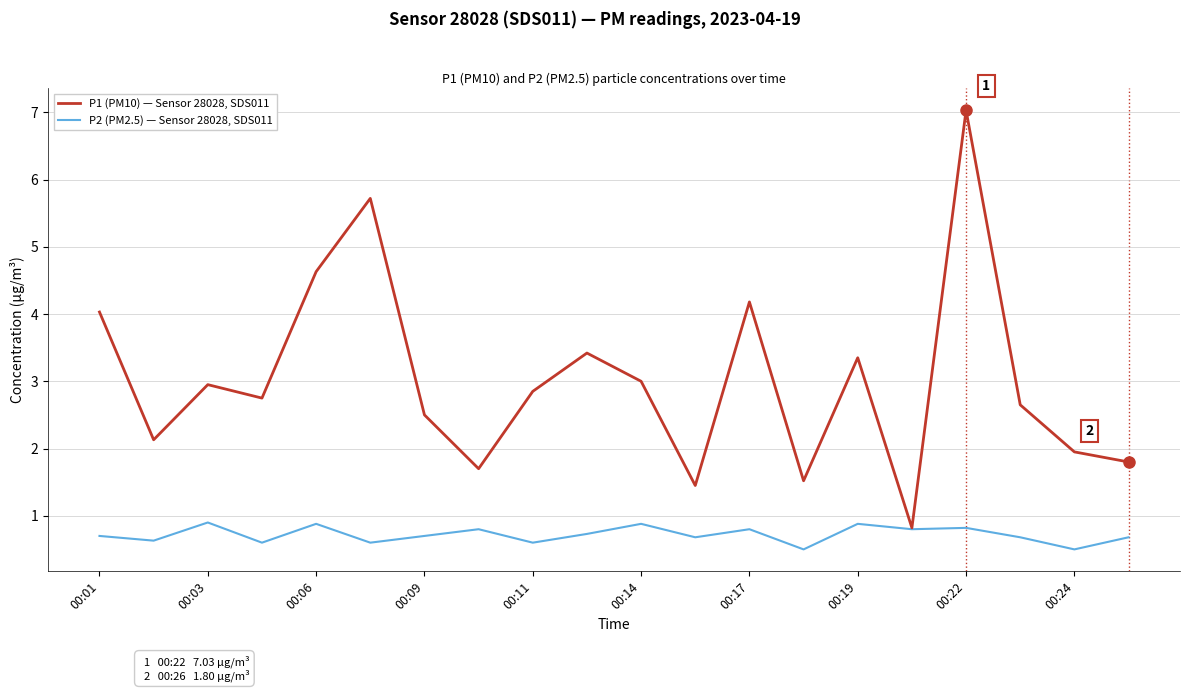

Rank the series by their average value, from lowest to highest.

P2 (PM2.5) — Sensor 28028, SDS011, P1 (PM10) — Sensor 28028, SDS011